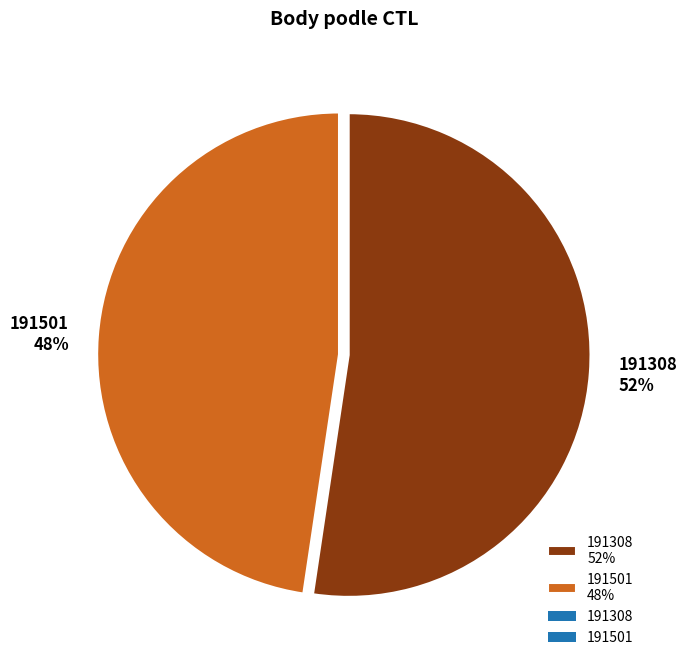

How many slices are in this pie chart?

2